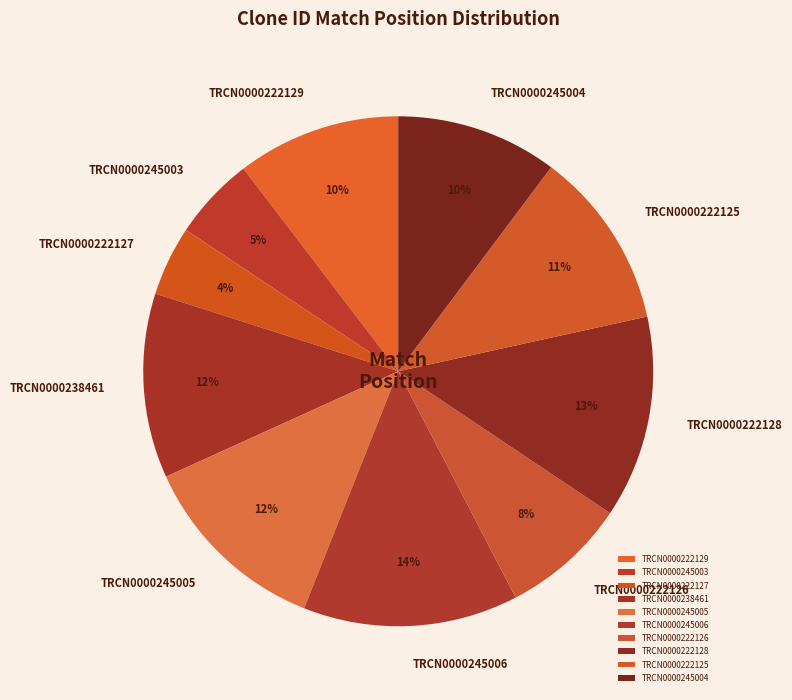

How many slices are in this pie chart?

10